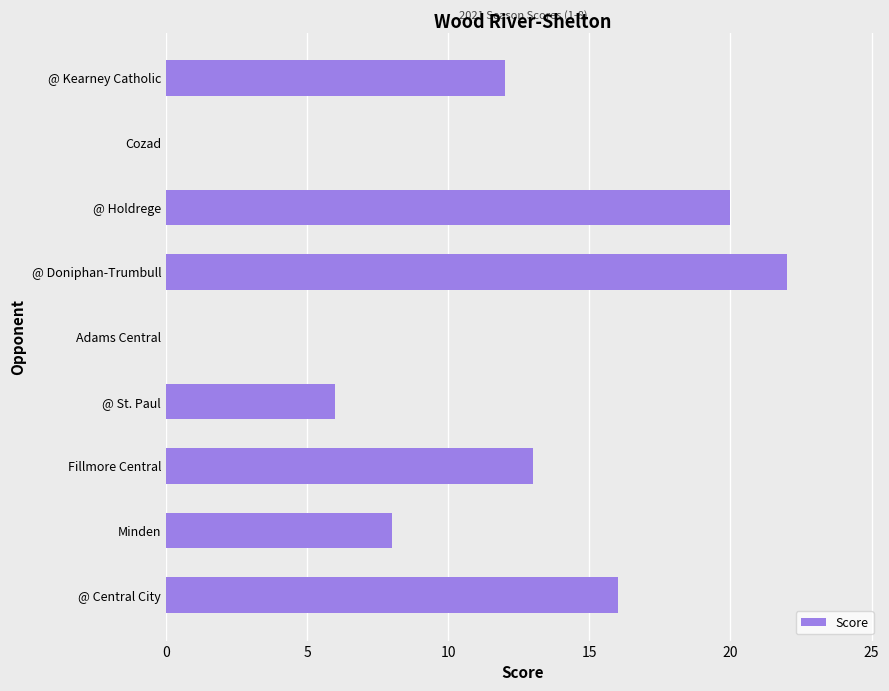

Approximately how many times larger is the value at @ Central City compared to @ St. Paul?

2.7